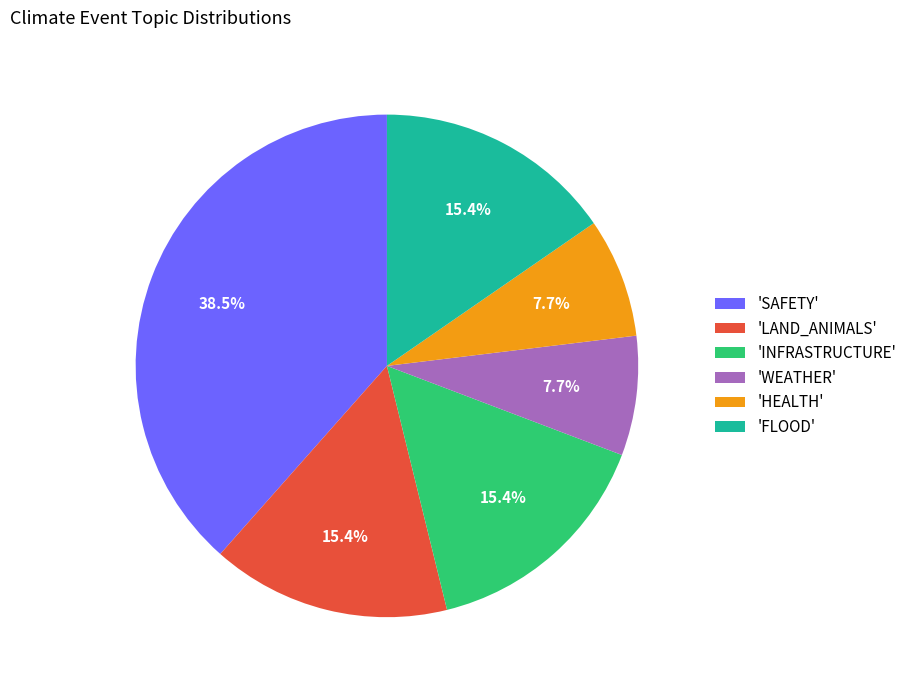

Which category has the biggest portion of the pie?

'SAFETY'